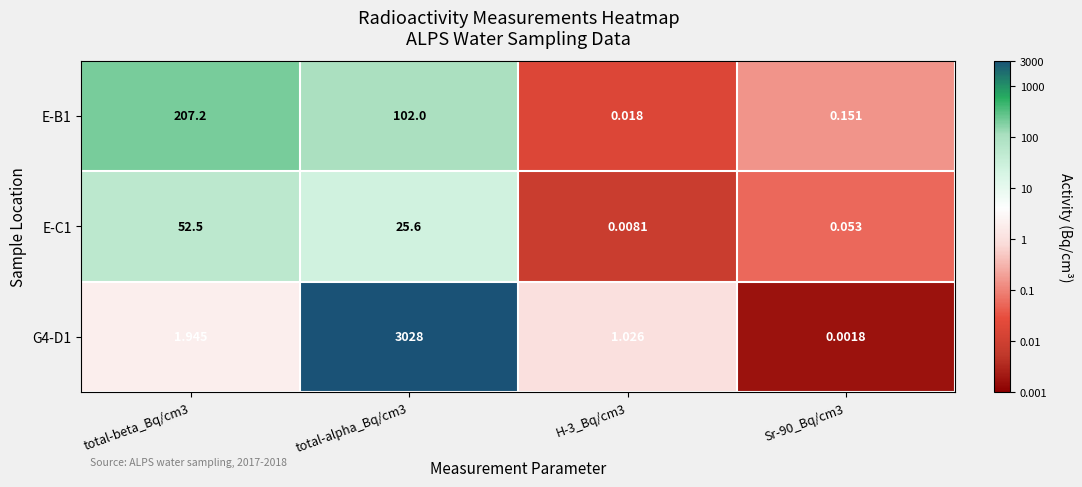

How many series are shown in this chart?

3